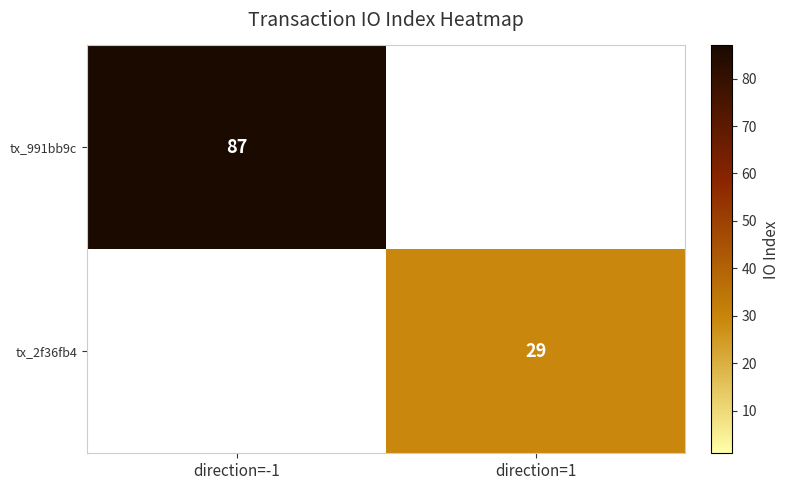

The value of tx_2f36fb4 at direction=1 is 29. True or false?

True